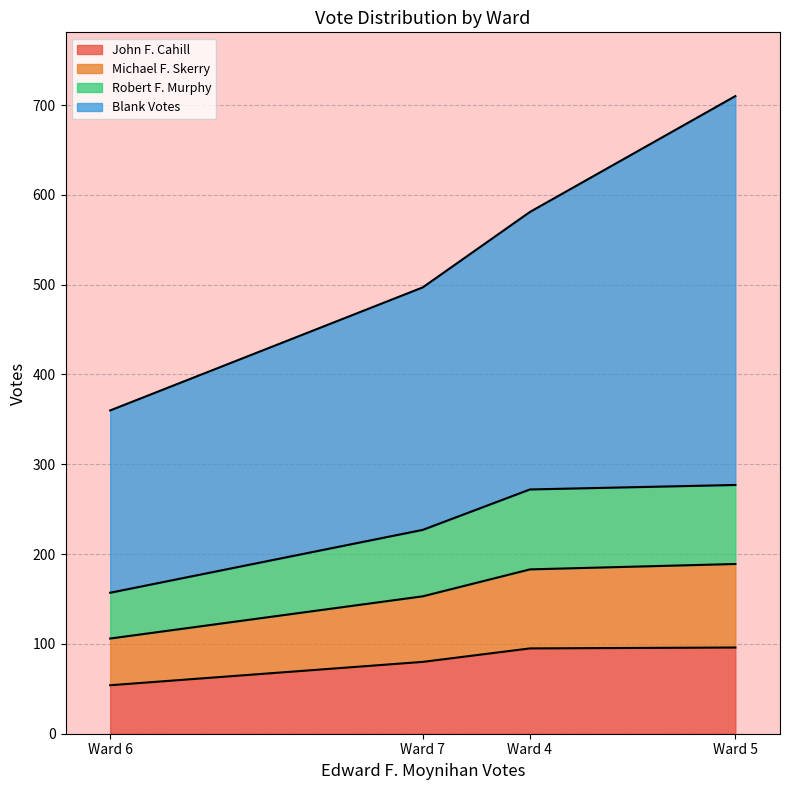

Reading right to left, what are all the values shown in this chart?

John F. Cahill: Ward 7=80	Ward 6=54	Ward 5=96	Ward 4=95
Michael F. Skerry: Ward 7=73	Ward 6=52	Ward 5=93	Ward 4=88
Robert F. Murphy: Ward 7=74	Ward 6=51	Ward 5=88	Ward 4=89
Blank Votes: Ward 7=270	Ward 6=203	Ward 5=433	Ward 4=309